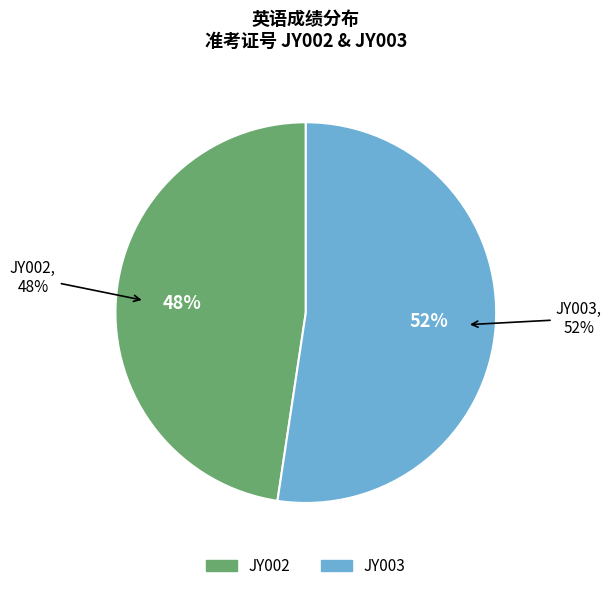

To the nearest percent, what is the average slice percentage?

50%